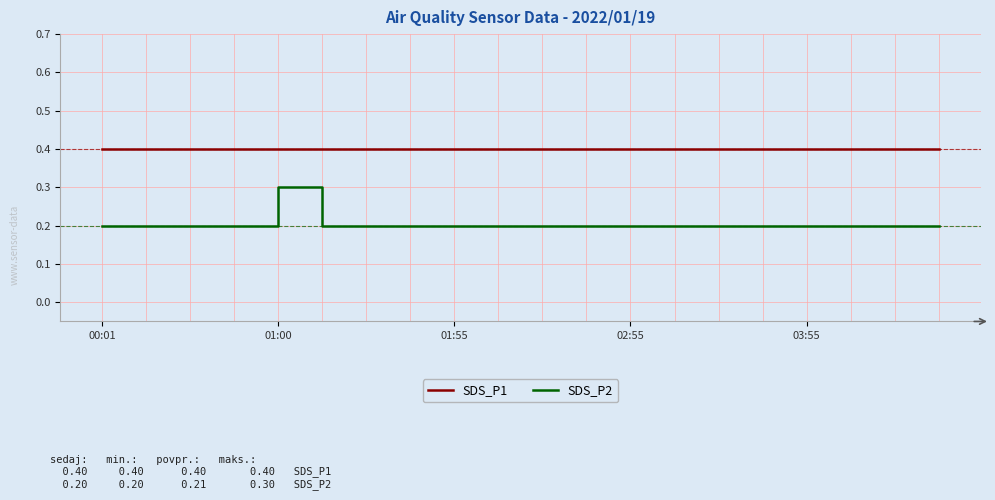

What is the lowest value of the SDS_P2 series?

0.2